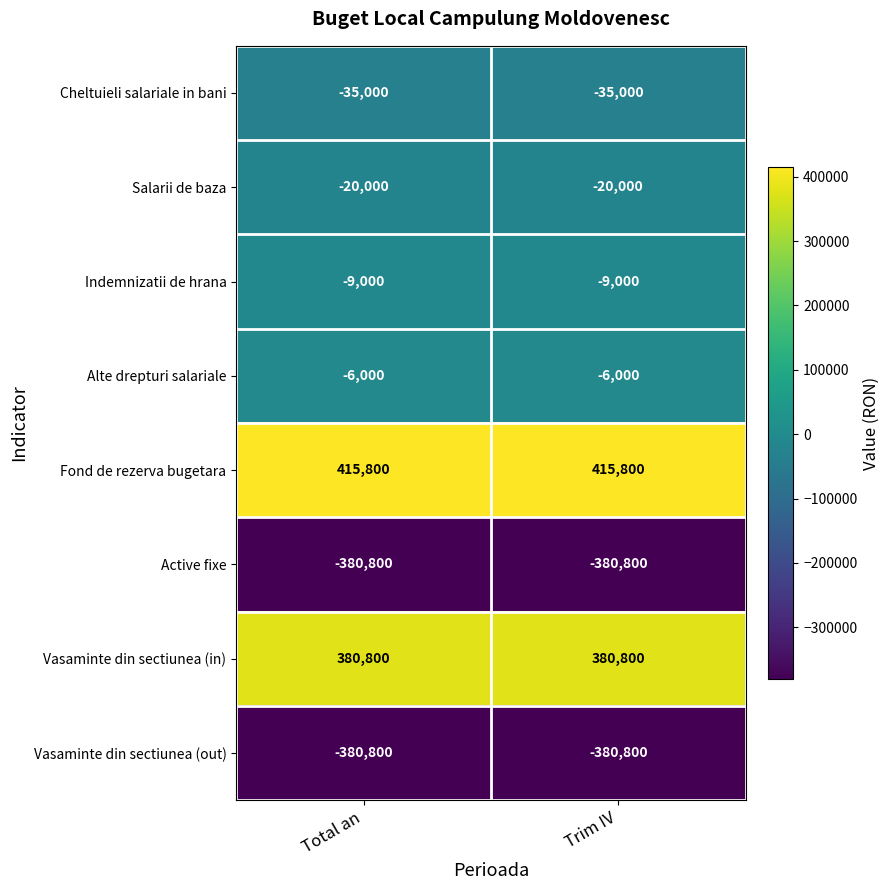

What is the smallest value displayed?

-380800